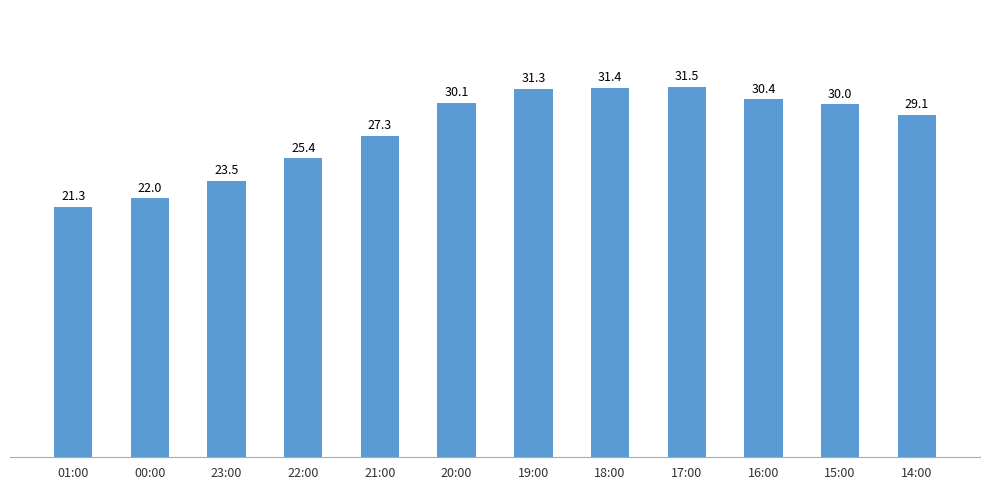

What is the minimum value shown in the chart?

21.3